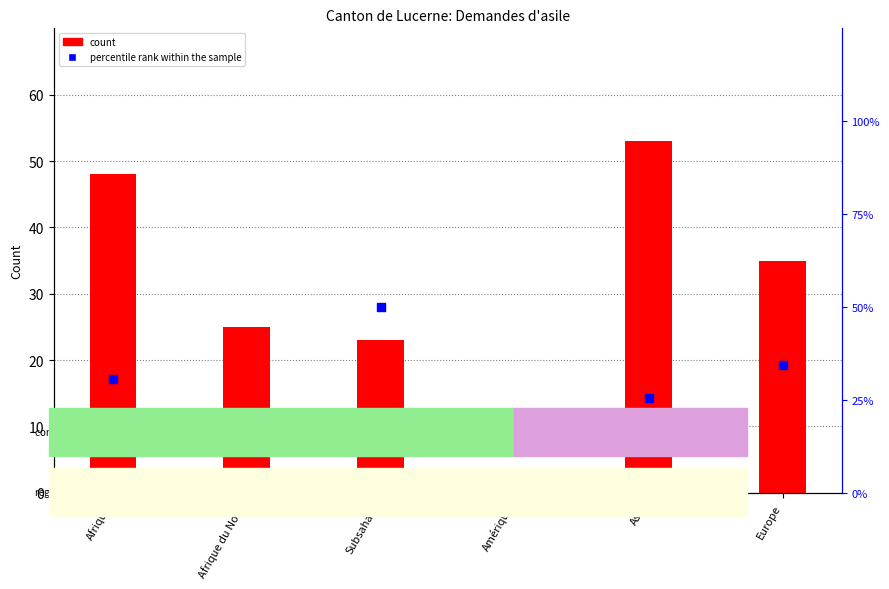

Which series has the largest Y range (max minus min)?

count